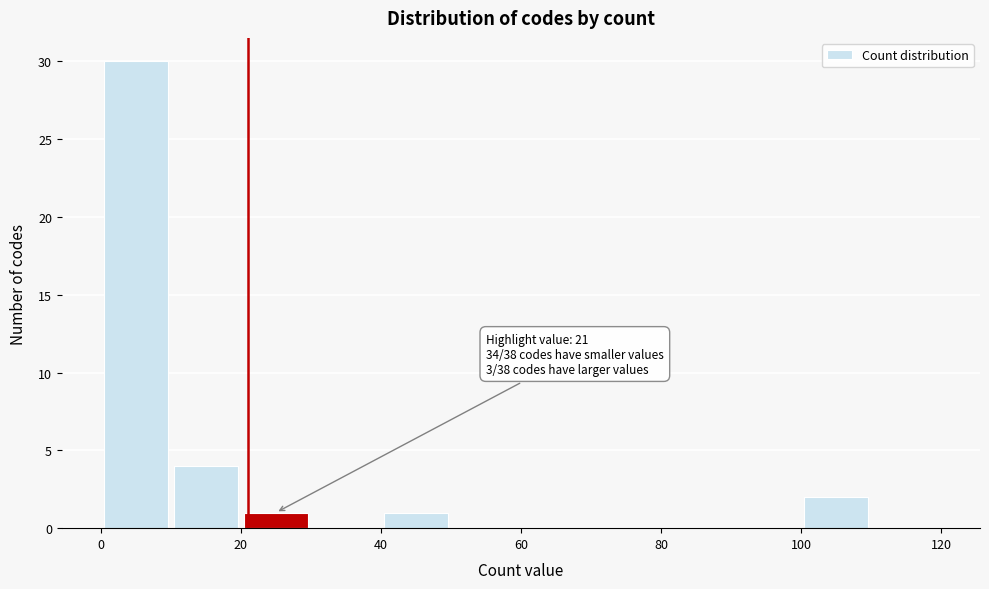

Over which range of the x-axis is the bar tallest?

0 to 10